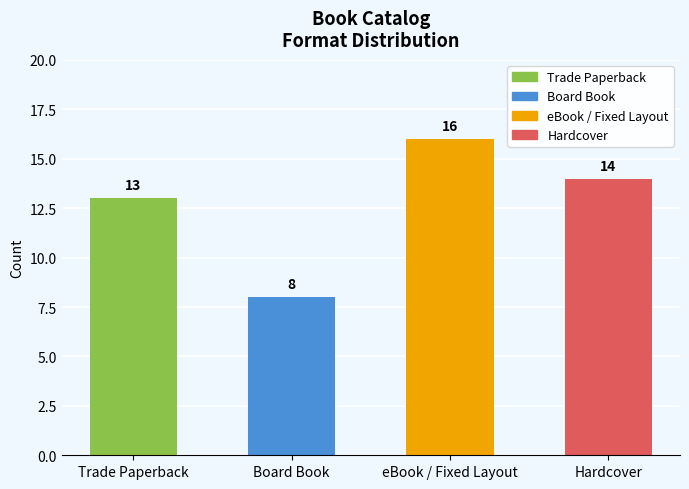

The value at eBook / Fixed Layout is 16. True or false?

True